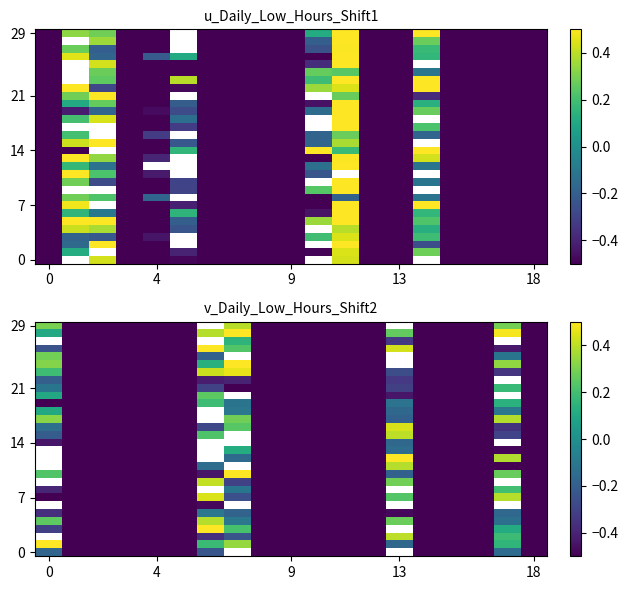

What is the maximum value shown in the chart?

1.0